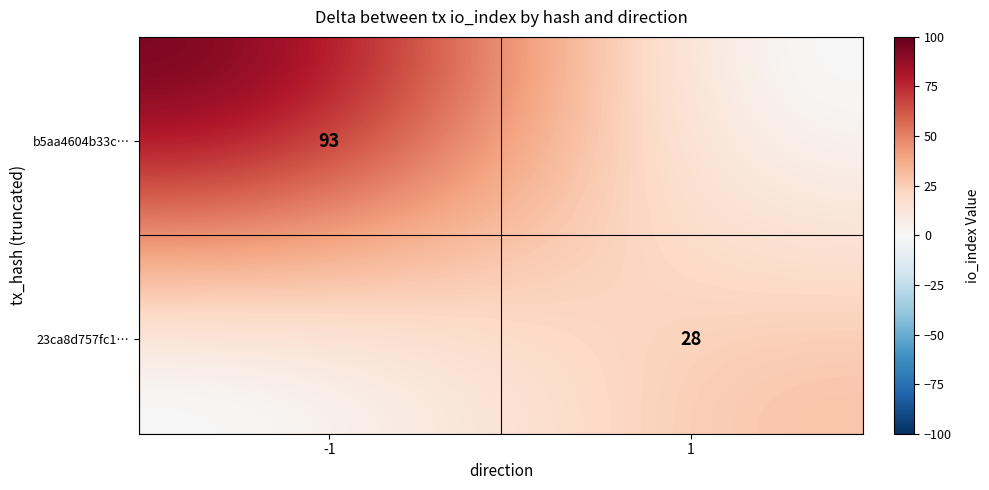

At how many categories does at least one series exceed 66?

14